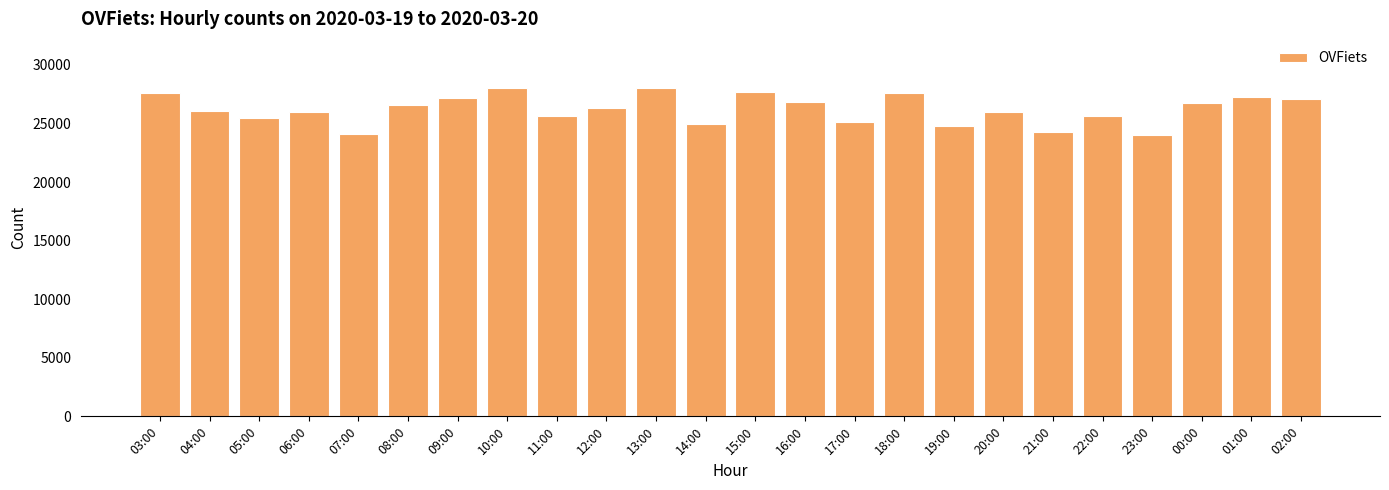

True or false: the data shows 42749 at 20:00.

False